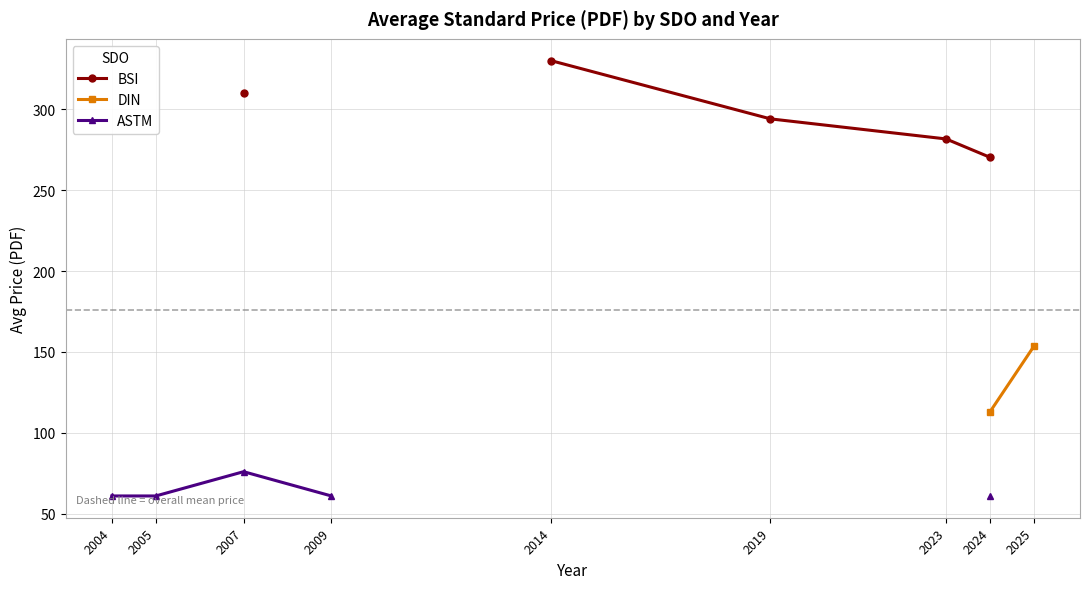

Which series changed the most between 2004 and 2024?

ASTM